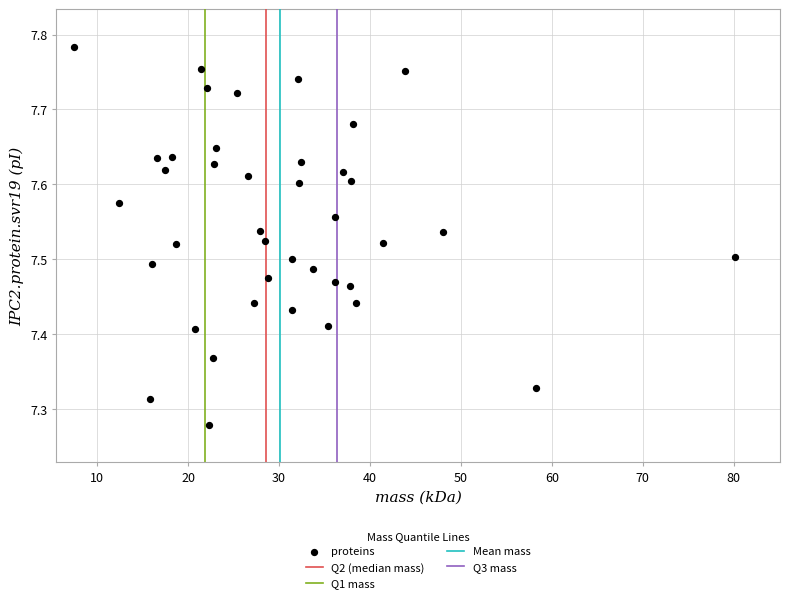

What is the range of Y values (max minus min)?

0.5